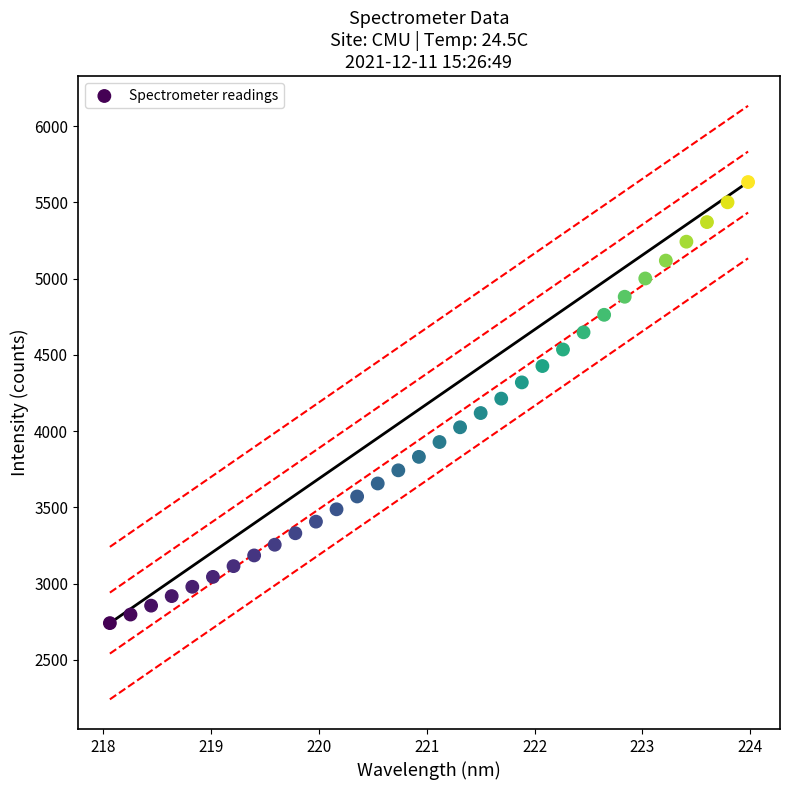

What is the range of Y values (max minus min)?

2892.6